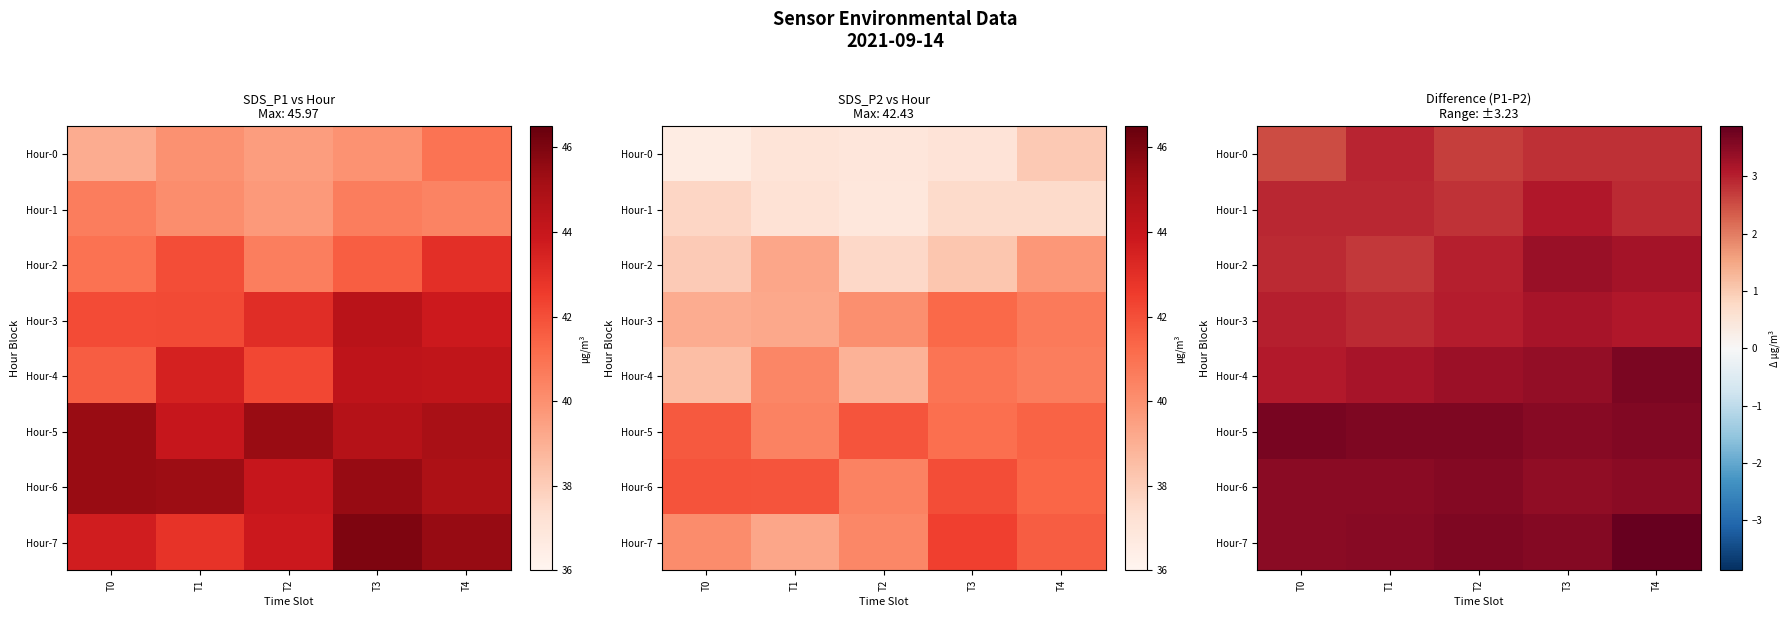

Rank the series at T4 from highest to lowest value.

Hour-7, Hour-4, Hour-5, Hour-6, Hour-2, Hour-3, Hour-1, Hour-0